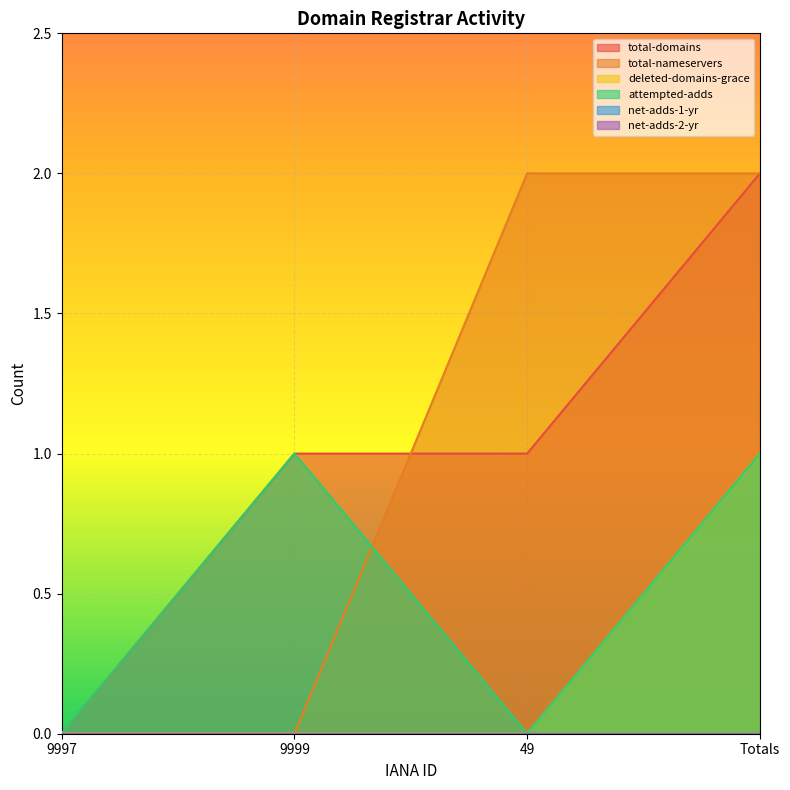

At which category is the sum across all series the highest?

Totals